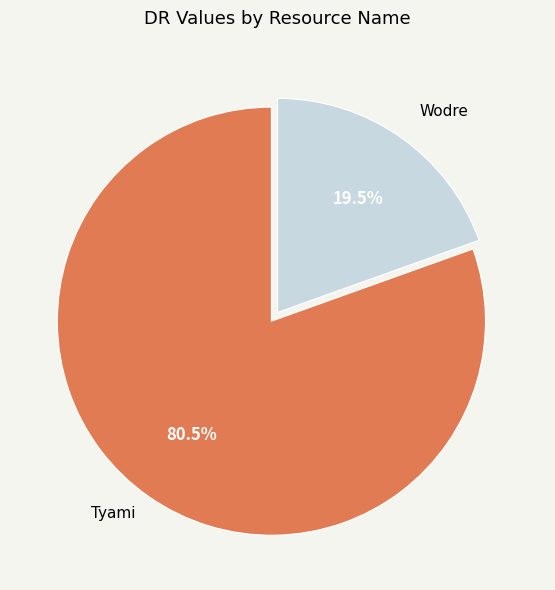

What percentage do Tyami and Wodre together represent?

100.0%